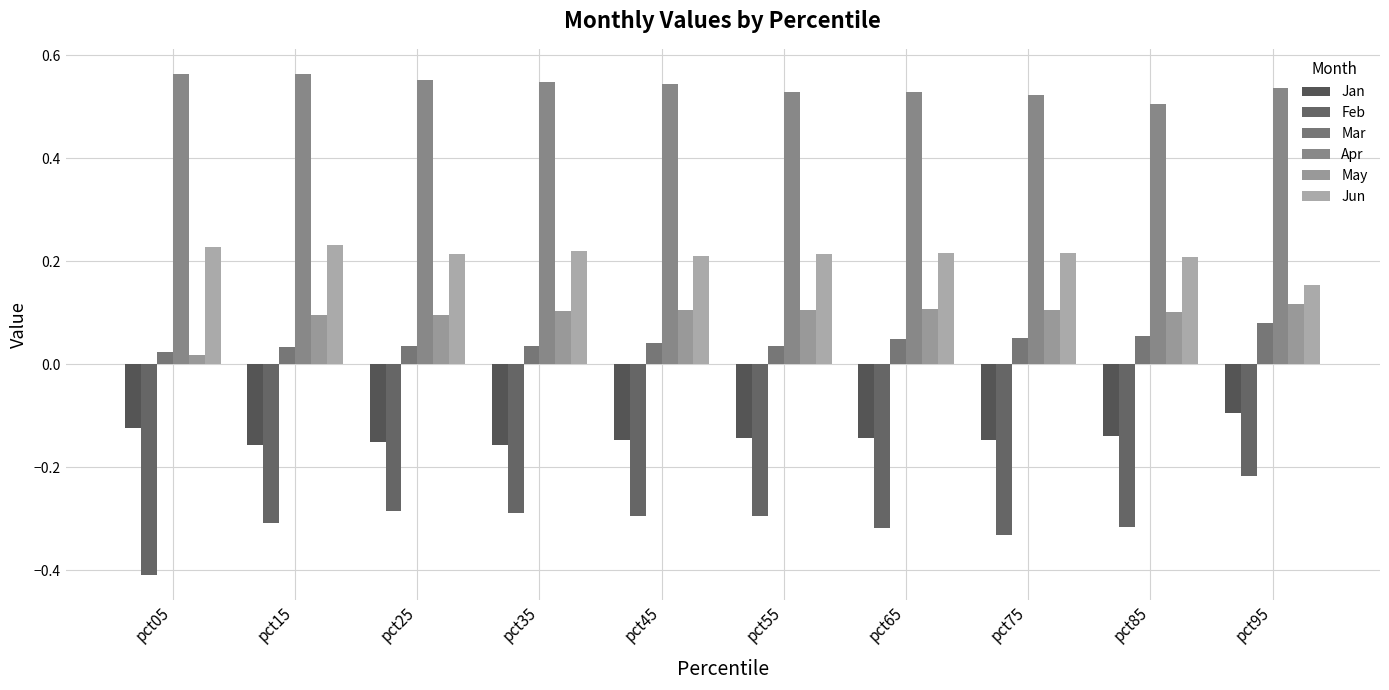

Reading left to right, list all the values displayed in this chart.

Jan: -0.1	-0.2	-0.2	-0.2	-0.1	-0.1	-0.1	-0.1	-0.1	-0.1
Feb: -0.4	-0.3	-0.3	-0.3	-0.3	-0.3	-0.3	-0.3	-0.3	-0.2
Mar: 0.0	0.0	0.0	0.0	0.0	0.0	0.0	0.1	0.1	0.1
Apr: 0.6	0.6	0.6	0.5	0.5	0.5	0.5	0.5	0.5	0.5
May: 0.0	0.1	0.1	0.1	0.1	0.1	0.1	0.1	0.1	0.1
Jun: 0.2	0.2	0.2	0.2	0.2	0.2	0.2	0.2	0.2	0.2